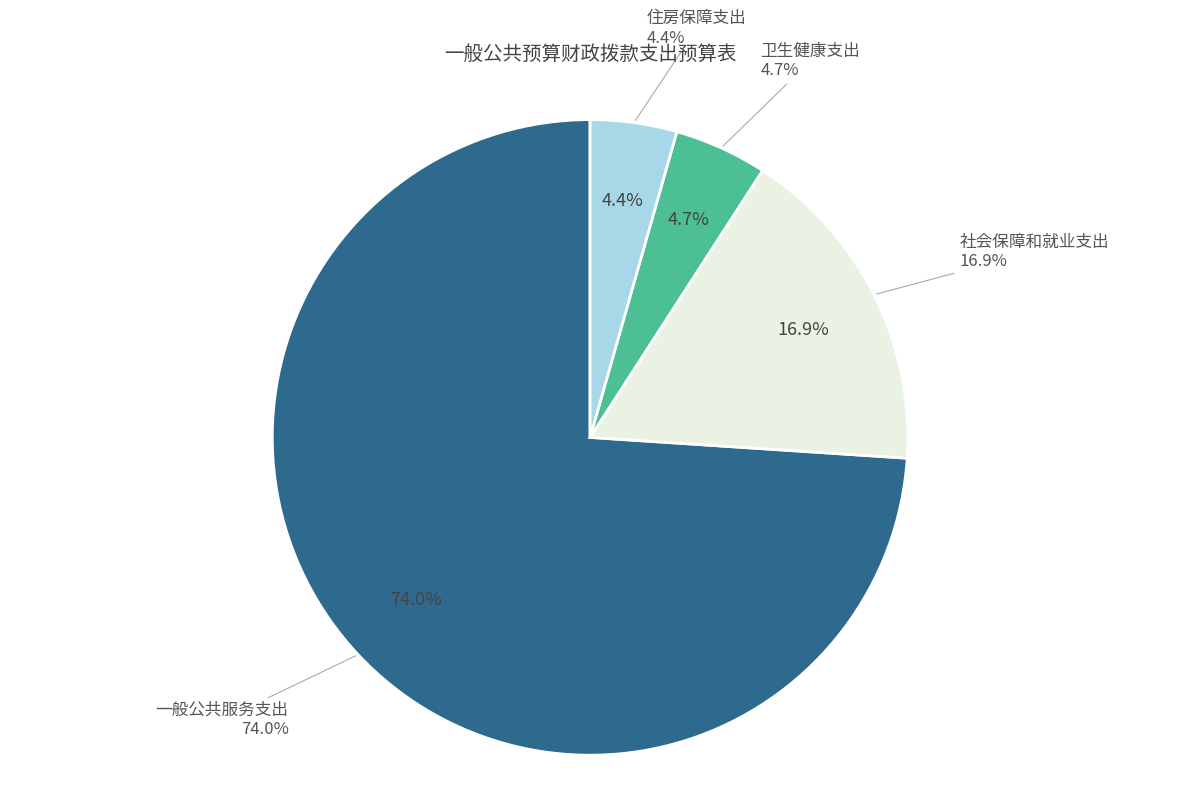

Does any single category account for the majority?

Yes